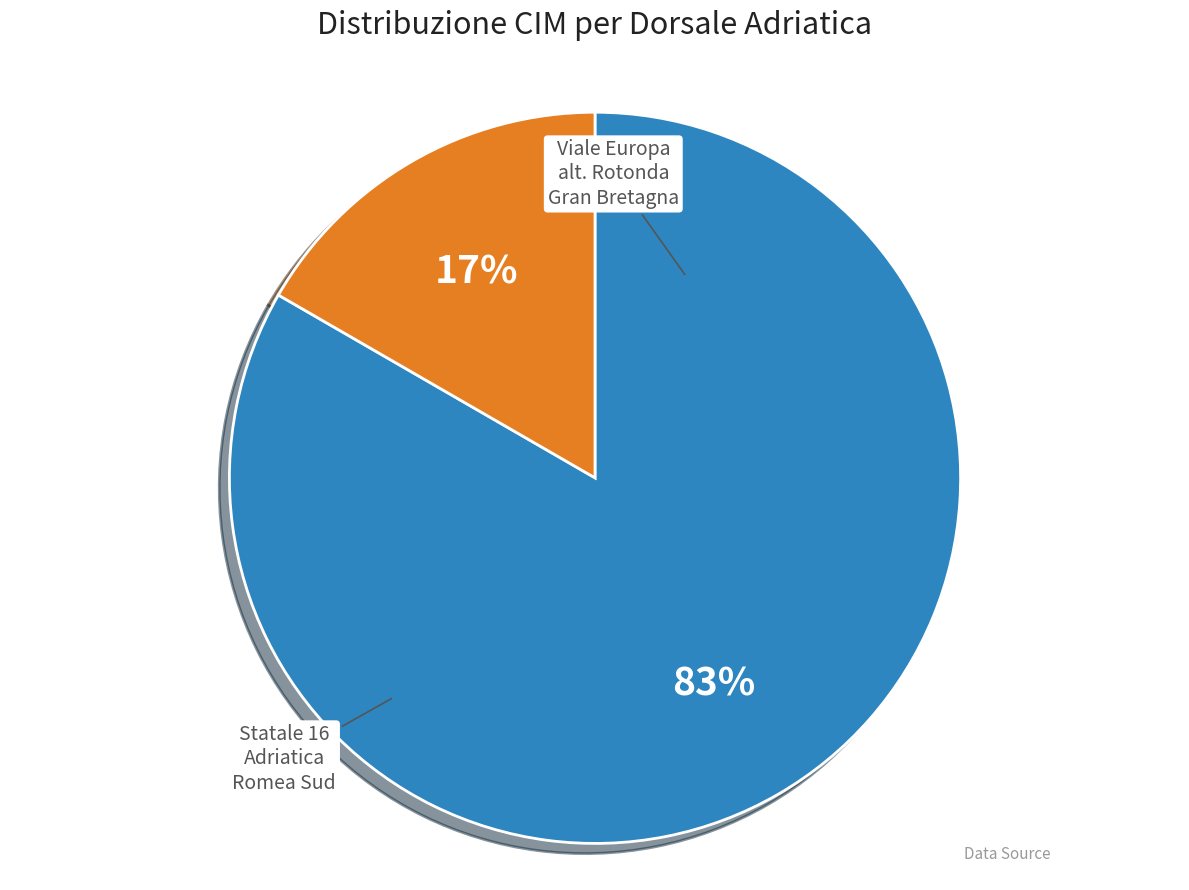

Combined, do Viale Europa alt. Rotonda Gran Bretagna and Statale 16 Adriatica Romea Sud account for over 50%?

Yes